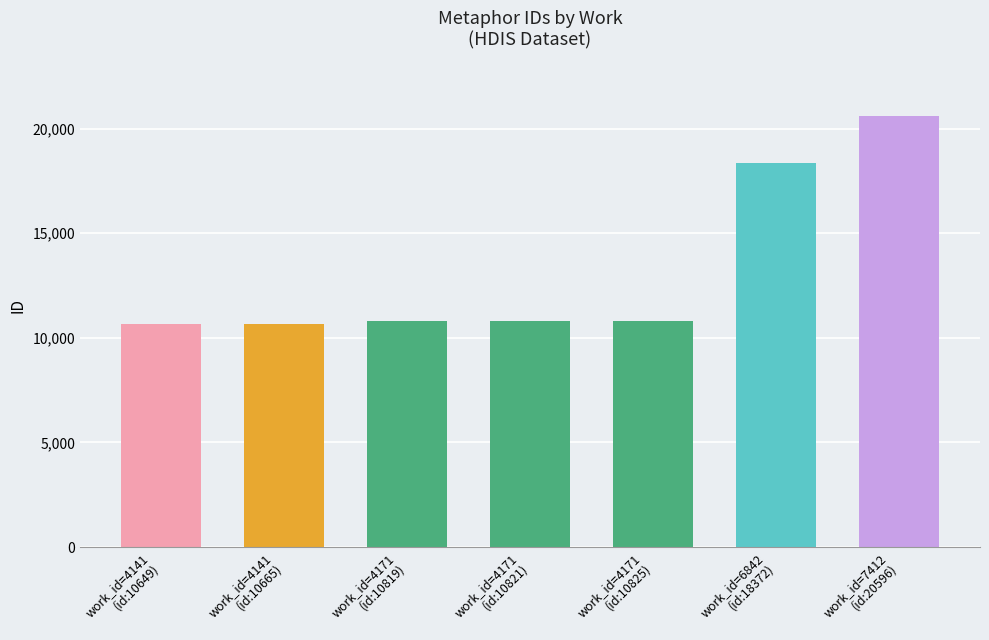

Where is the data nearest to the value 15622?

work_id=6842
(id:18372)